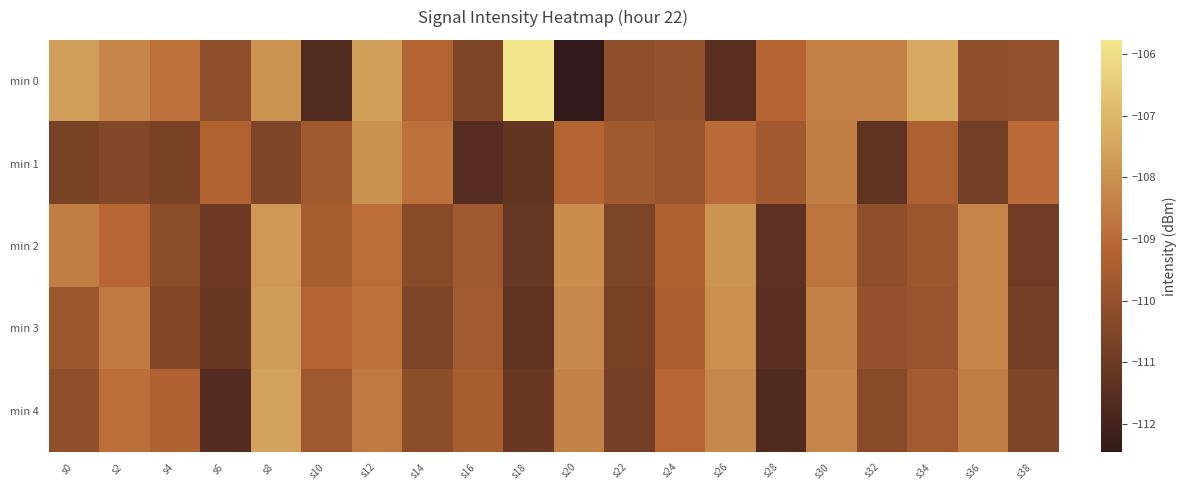

Which series has the widest spread of values?

min 0